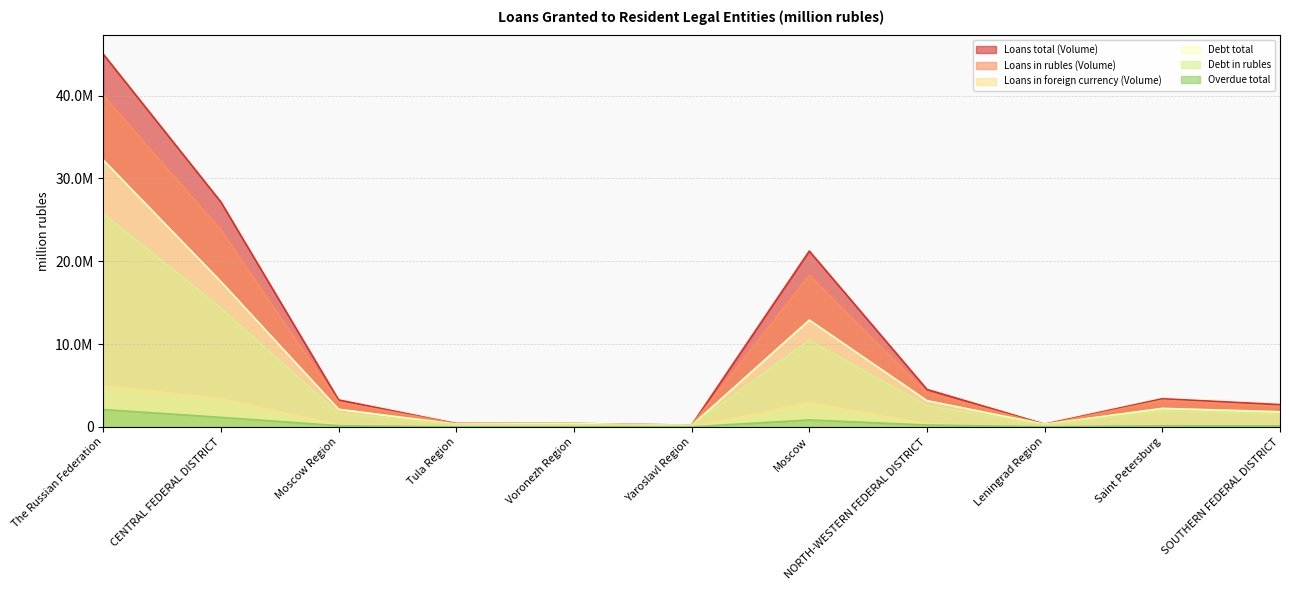

Reading left to right, transcribe all the data shown in this chart.

Loans total (Volume): The Russian Federation=45005060	CENTRAL FEDERAL DISTRICT=27145782	Moscow Region=3257357	Tula Region=408009	Voronezh Region=416100	Yaroslavl Region=213992	Moscow=21228913	NORTH-WESTERN FEDERAL DISTRICT=4521368	Leningrad Region=333490	Saint Petersburg=3399113	SOUTHERN FEDERAL DISTRICT=2695761
Loans in rubles (Volume): The Russian Federation=40014578	CENTRAL FEDERAL DISTRICT=23747391	Moscow Region=2985219	Tula Region=395379	Voronezh Region=307885	Yaroslavl Region=213506	Moscow=18301403	NORTH-WESTERN FEDERAL DISTRICT=4132640	Leningrad Region=287047	Saint Petersburg=3212503	SOUTHERN FEDERAL DISTRICT=2465338
Loans in foreign currency (Volume): The Russian Federation=4990482	CENTRAL FEDERAL DISTRICT=3398391	Moscow Region=272138	Tula Region=12630	Voronezh Region=108215	Yaroslavl Region=487	Moscow=2927510	NORTH-WESTERN FEDERAL DISTRICT=388729	Leningrad Region=46444	Saint Petersburg=186611	SOUTHERN FEDERAL DISTRICT=230423
Debt total: The Russian Federation=32228763	CENTRAL FEDERAL DISTRICT=17538730	Moscow Region=2128904	Tula Region=335681	Voronezh Region=406868	Yaroslavl Region=191774	Moscow=12902019	NORTH-WESTERN FEDERAL DISTRICT=3171194	Leningrad Region=323446	Saint Petersburg=2241266	SOUTHERN FEDERAL DISTRICT=1830336
Debt in rubles: The Russian Federation=25760819	CENTRAL FEDERAL DISTRICT=14333698	Moscow Region=1642410	Tula Region=314367	Voronezh Region=301047	Yaroslavl Region=189185	Moscow=10468802	NORTH-WESTERN FEDERAL DISTRICT=2576300	Leningrad Region=258906	Saint Petersburg=1941771	SOUTHERN FEDERAL DISTRICT=1583186
Overdue total: The Russian Federation=2099605	CENTRAL FEDERAL DISTRICT=1153144	Moscow Region=152841	Tula Region=10122	Voronezh Region=19976	Yaroslavl Region=11456	Moscow=843663	NORTH-WESTERN FEDERAL DISTRICT=229182	Leningrad Region=27716	Saint Petersburg=139077	SOUTHERN FEDERAL DISTRICT=130457